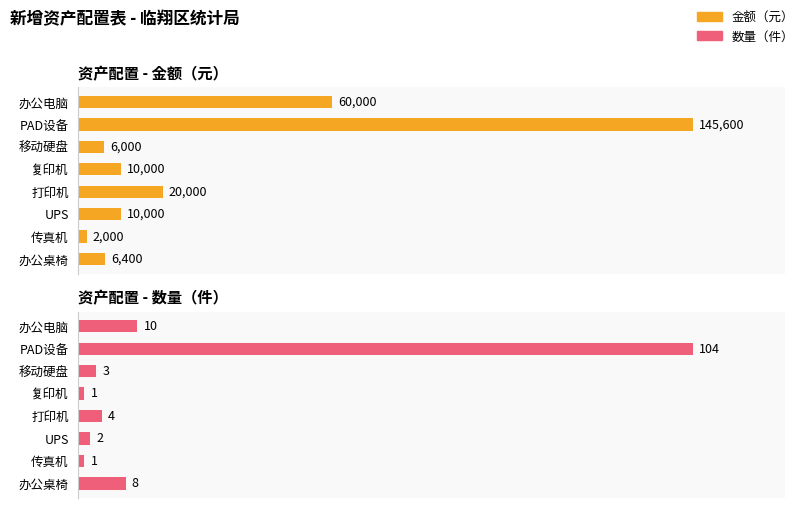

What is the sum of all 金额（元） values?

260000